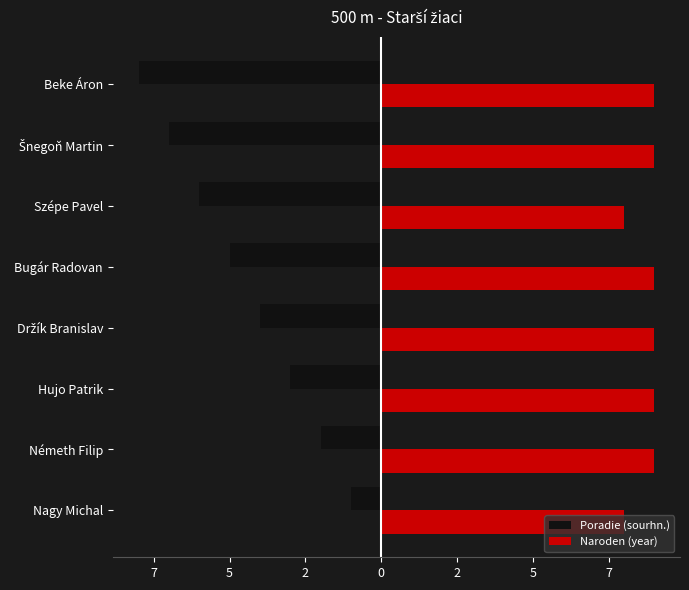

What are all the series names shown in the legend?

Poradie (sourhn.), Naroden (year)